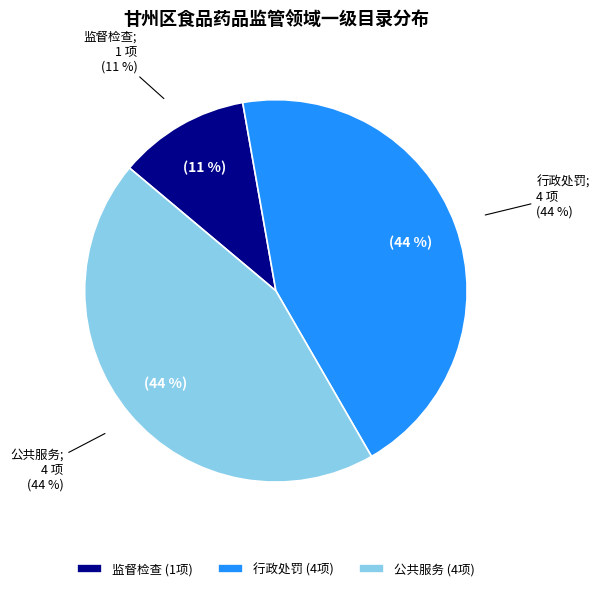

What is the largest slice in the pie chart?

行政处罚